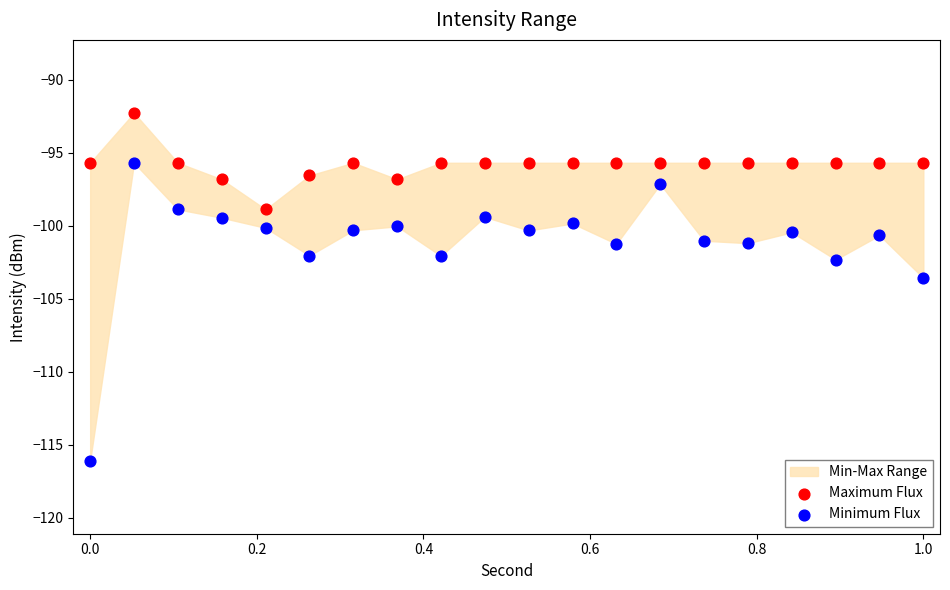

Which series has the largest Y range (max minus min)?

Minimum Flux